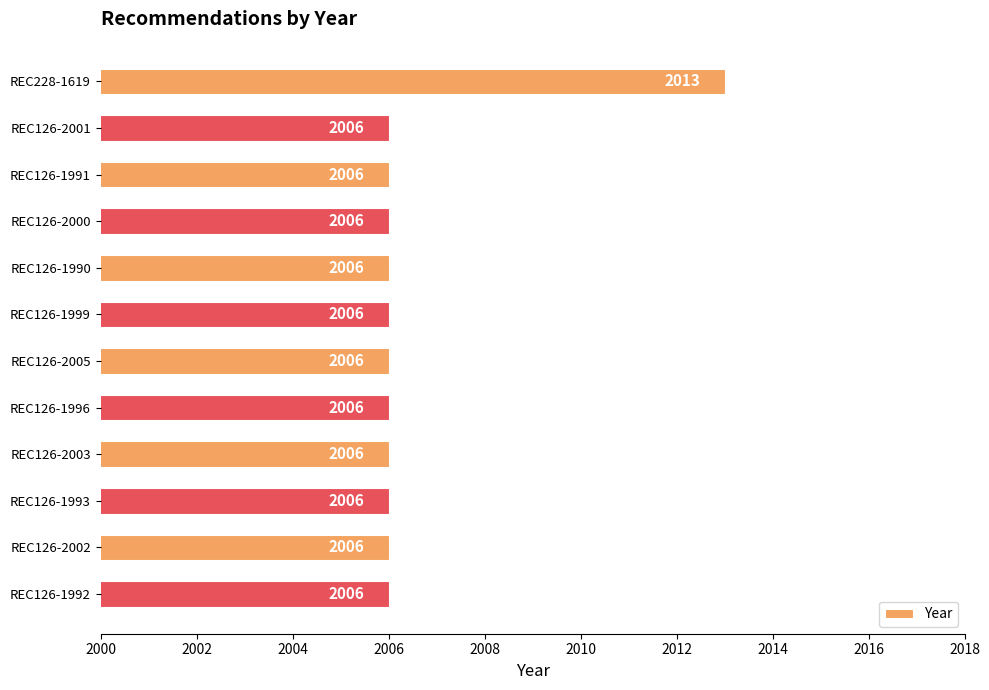

Count the values in the range 2006 to 2007.

11